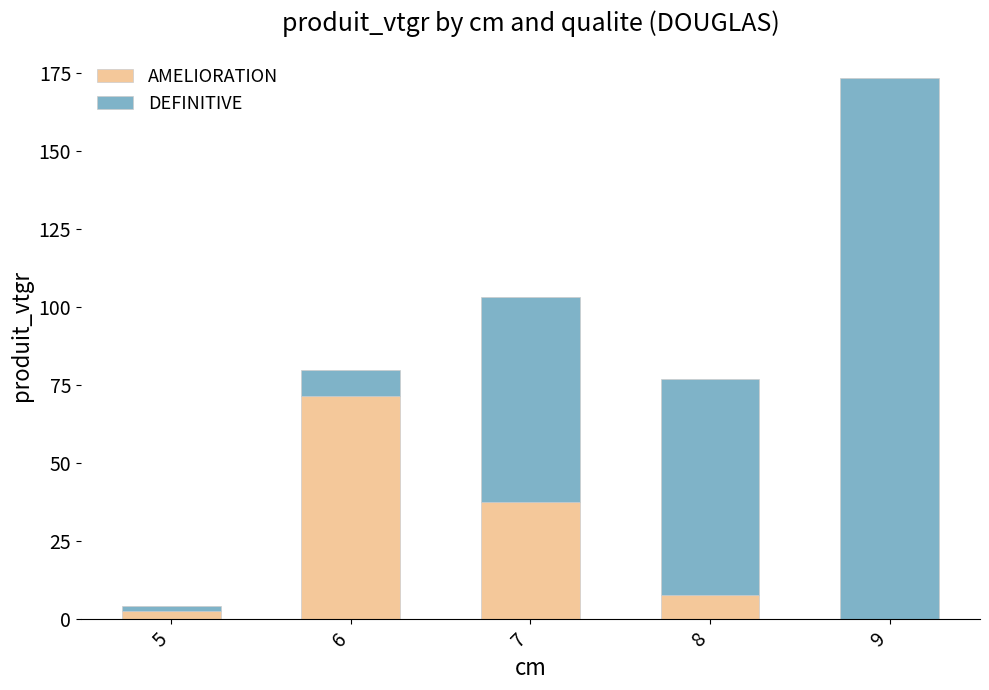

True or false: AMELIORATION has a value of -23.0 at 9.

False